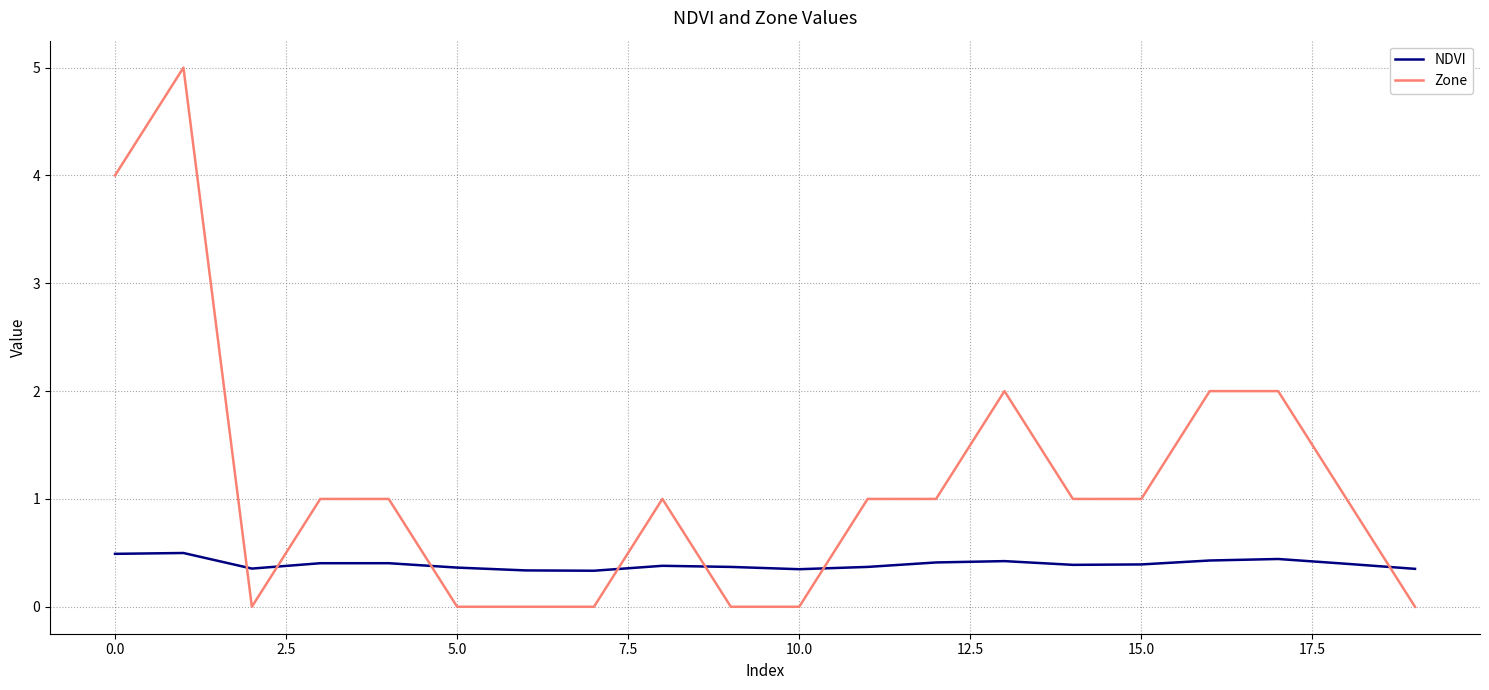

What is the difference between the maximum and minimum values in the Zone series?

5.0